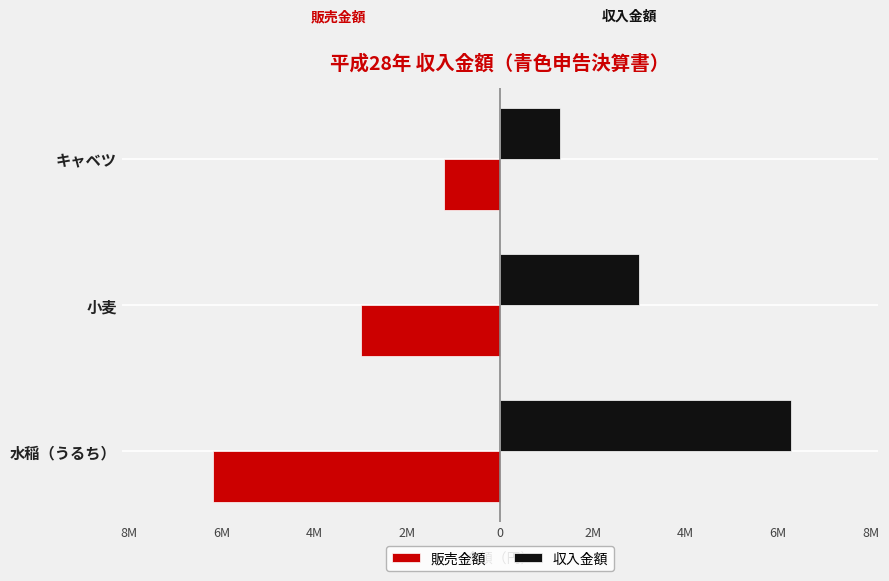

What are all the series names shown in the legend?

販売金額, 収入金額